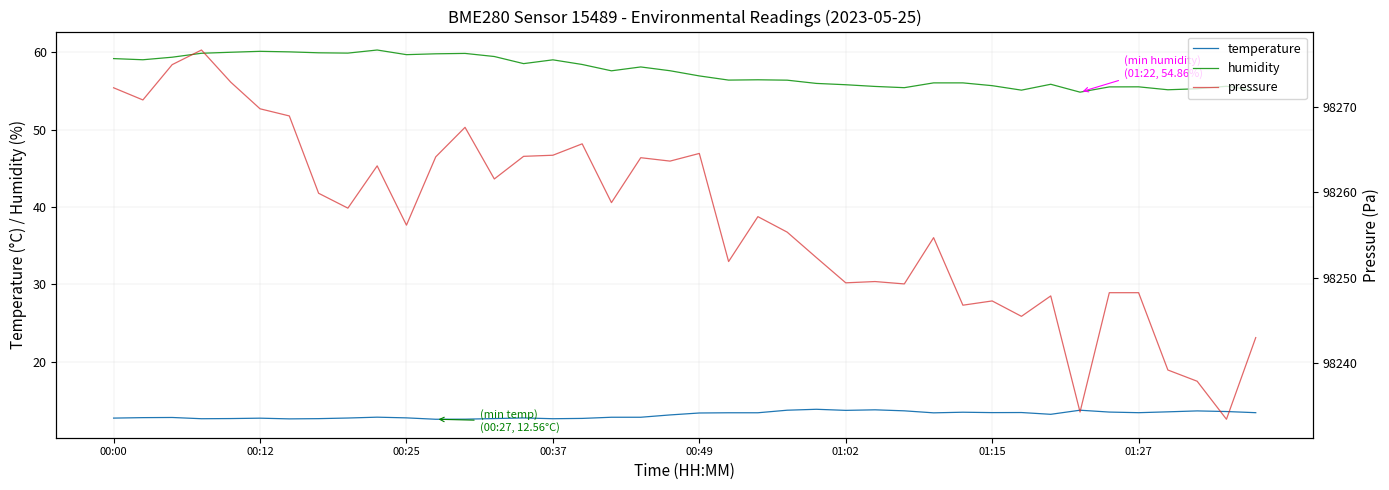

True or false: pressure and humidity intersect in this chart.

False